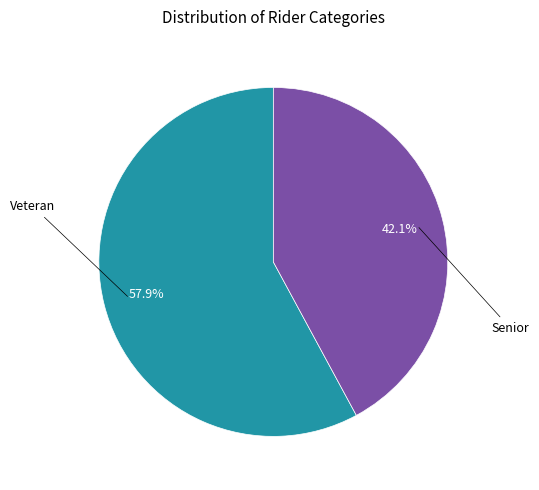

How many segments does this pie chart have?

2